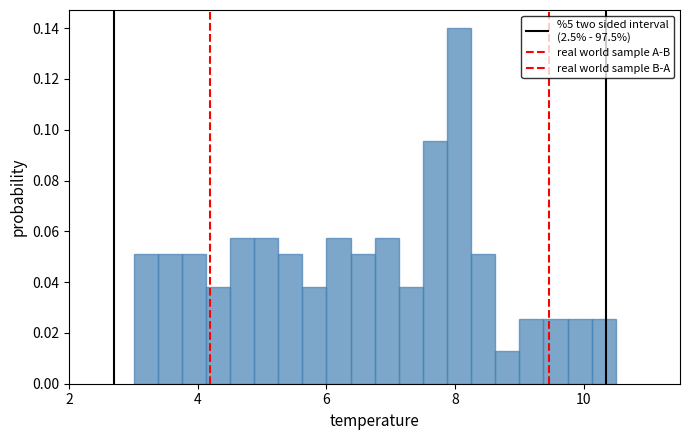

Read against the x-axis, roughly where is the centre of the tallest bar?

8.0